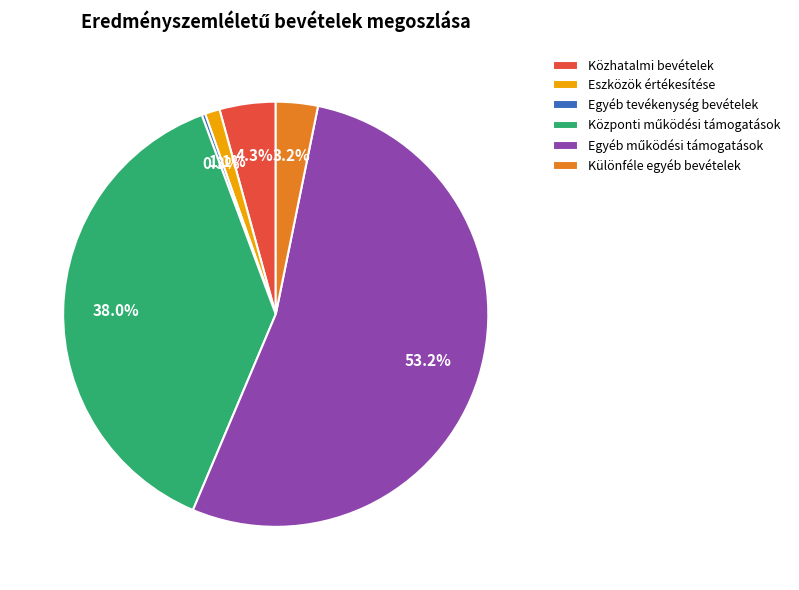

Does any single category account for the majority?

Yes